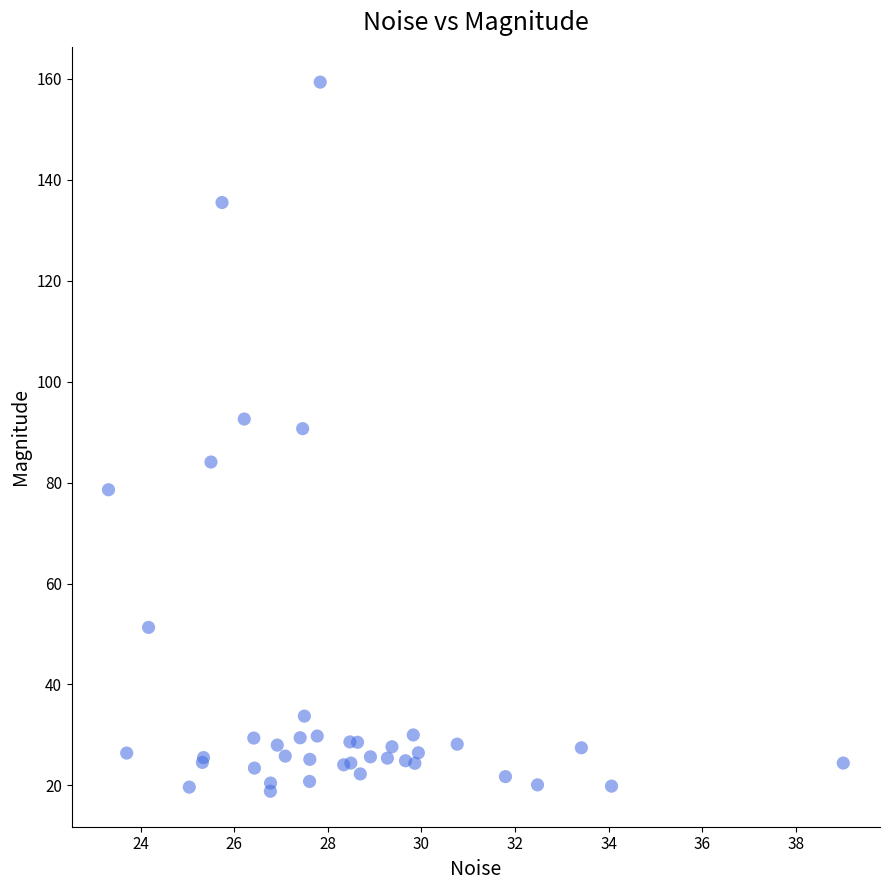

What Y value in the scatter plot is closest to 89?

90.7